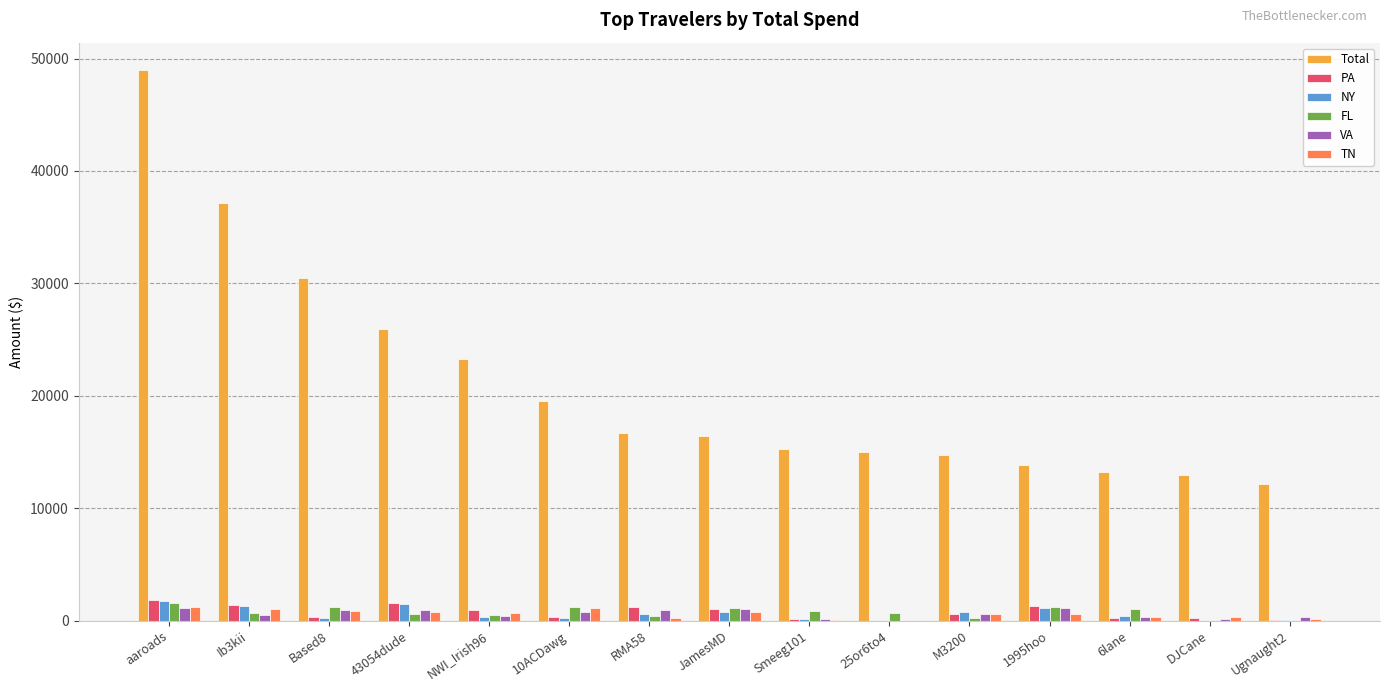

Where is Total nearest to the value 30546?

Based8